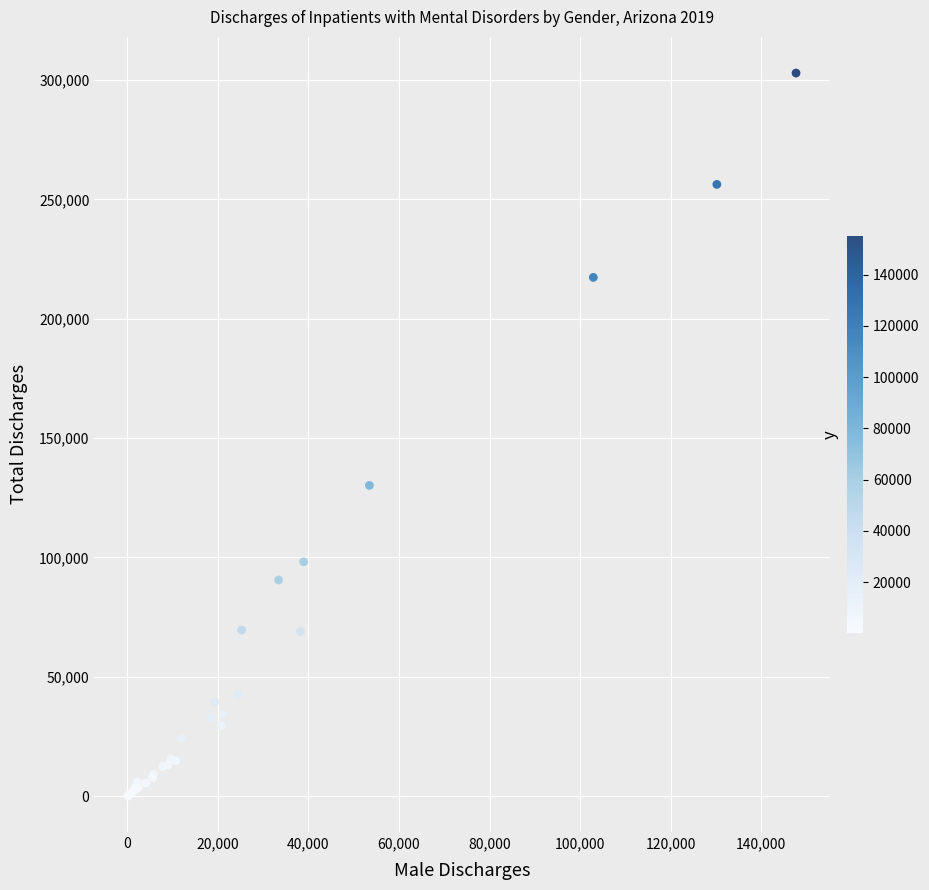

What Y value in the scatter plot is closest to 151529?

130185